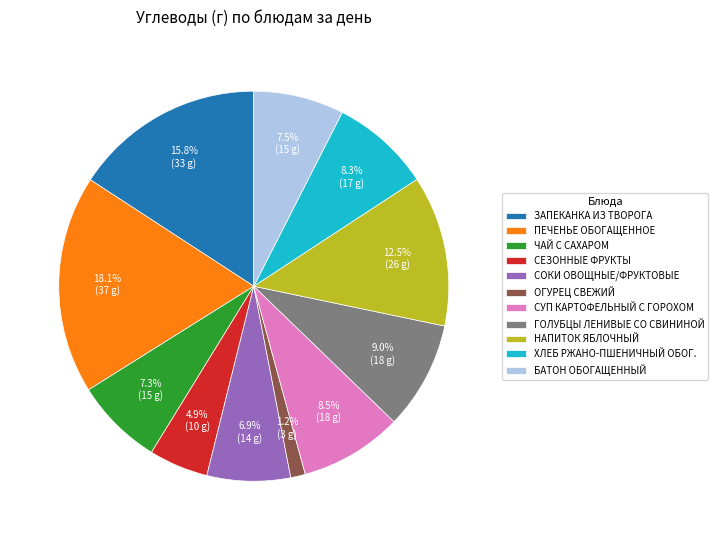

What portion of the pie excludes ПЕЧЕНЬЕ ОБОГАЩЕННОЕ?

81.9%